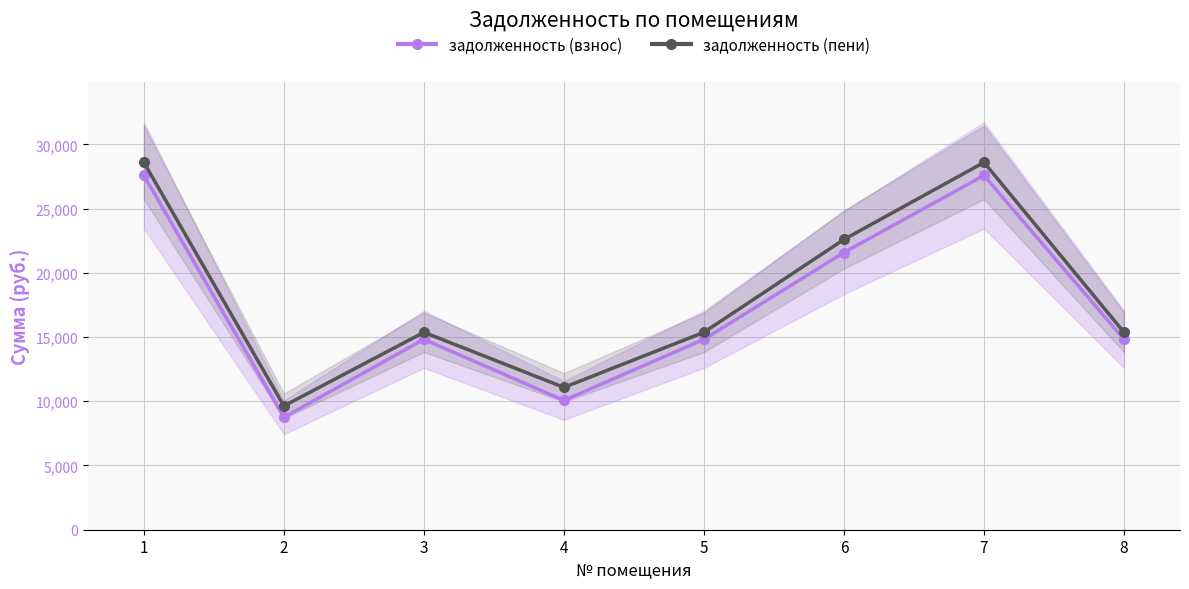

At which category is the sum across all series the highest?

1